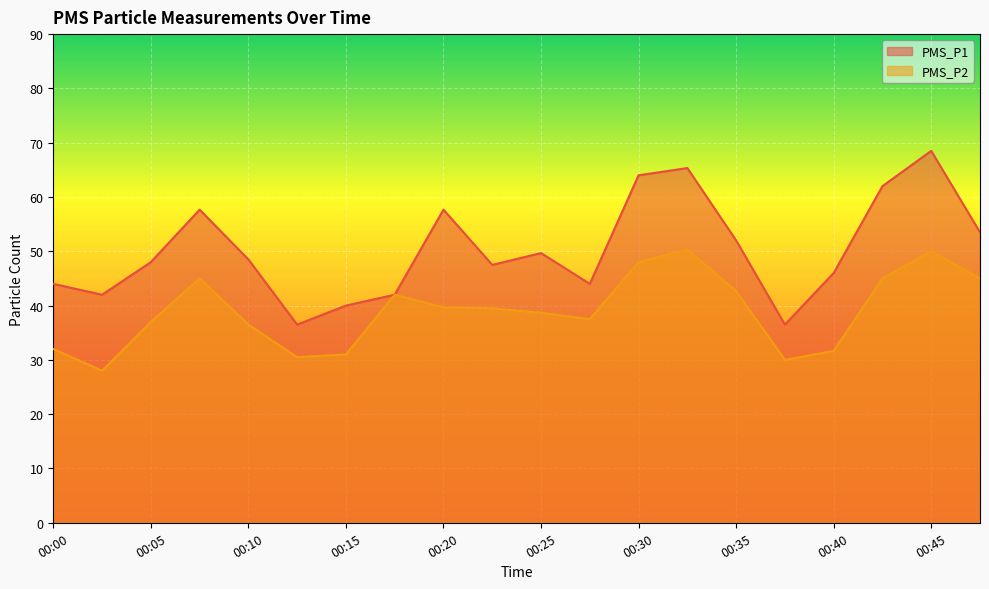

What is the total value across all series at 00:10?

85.0